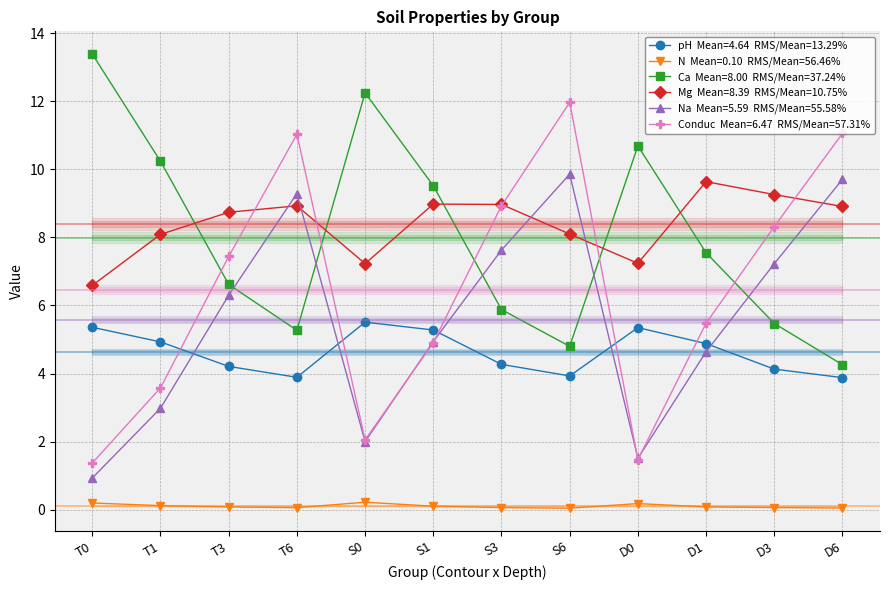

What is the value of the Ca point at the 8th from the left?

4.8